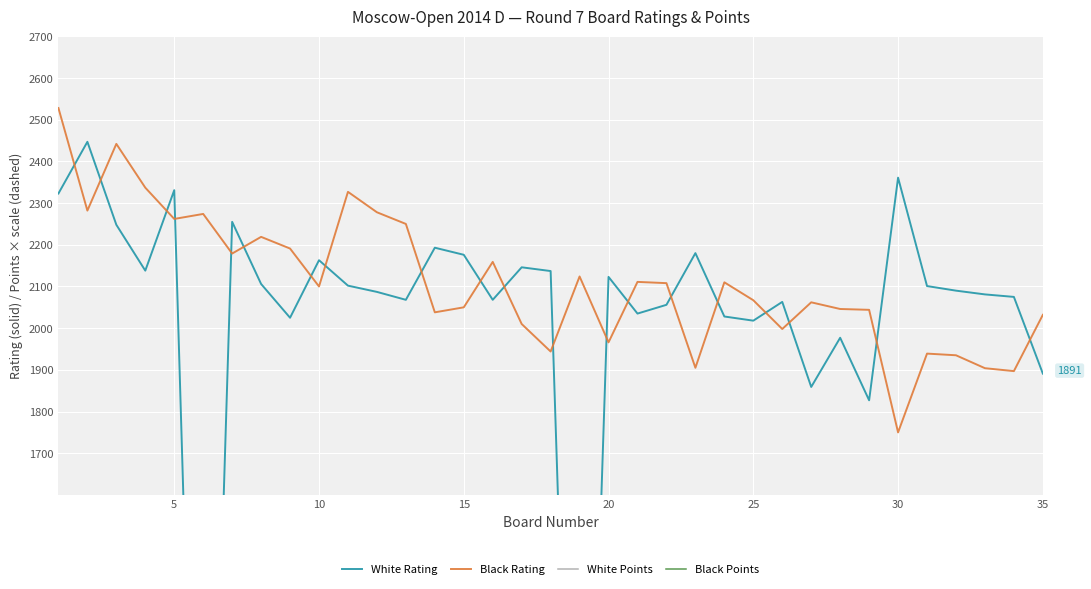

True or false: Black Rating has a value of 2769 at 30.

False